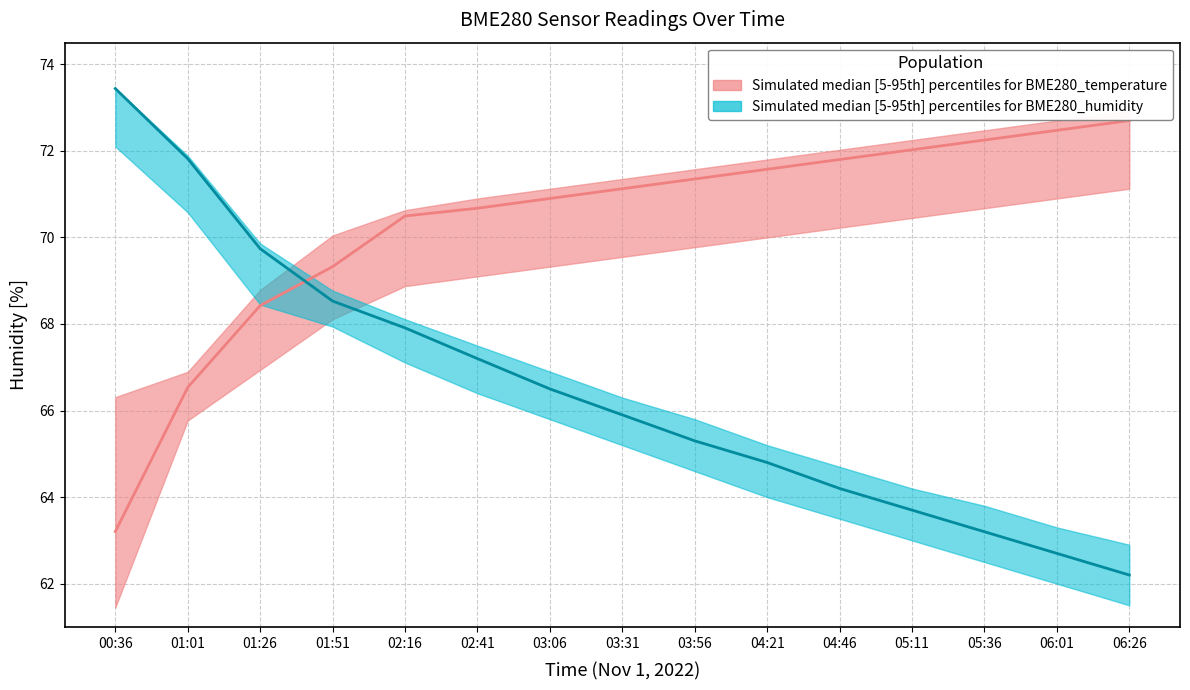

Between 01:26 and 03:06, which series saw the biggest shift?

BME280 humidity median